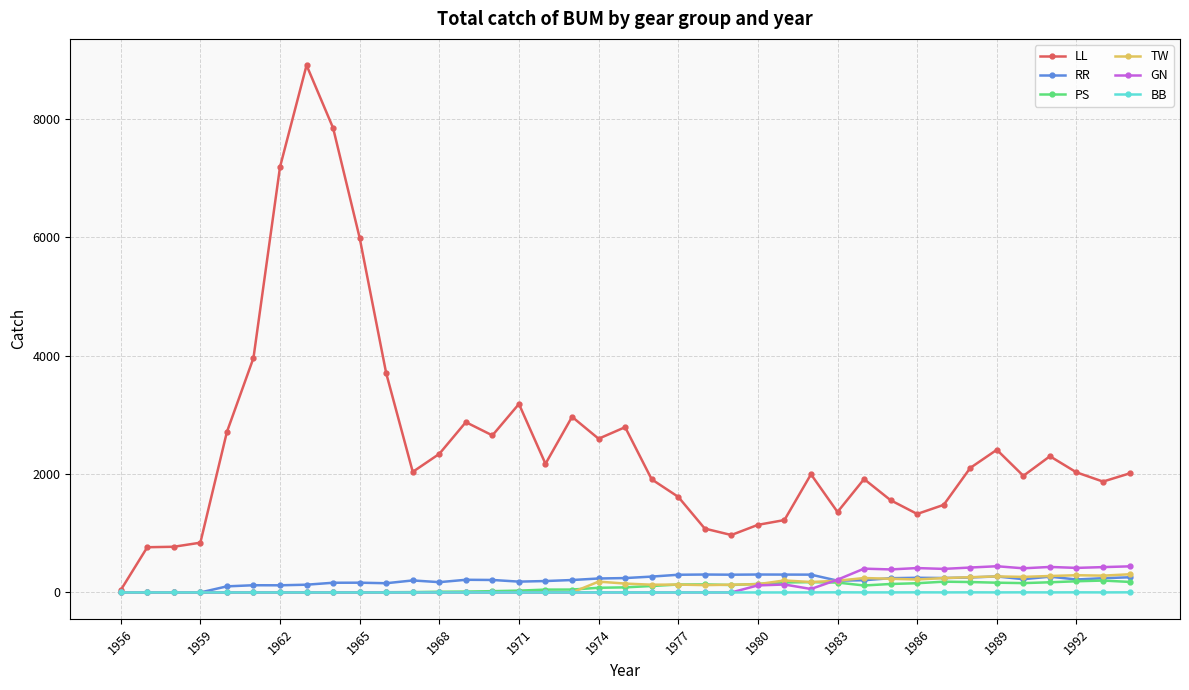

How many series are shown in this chart?

6